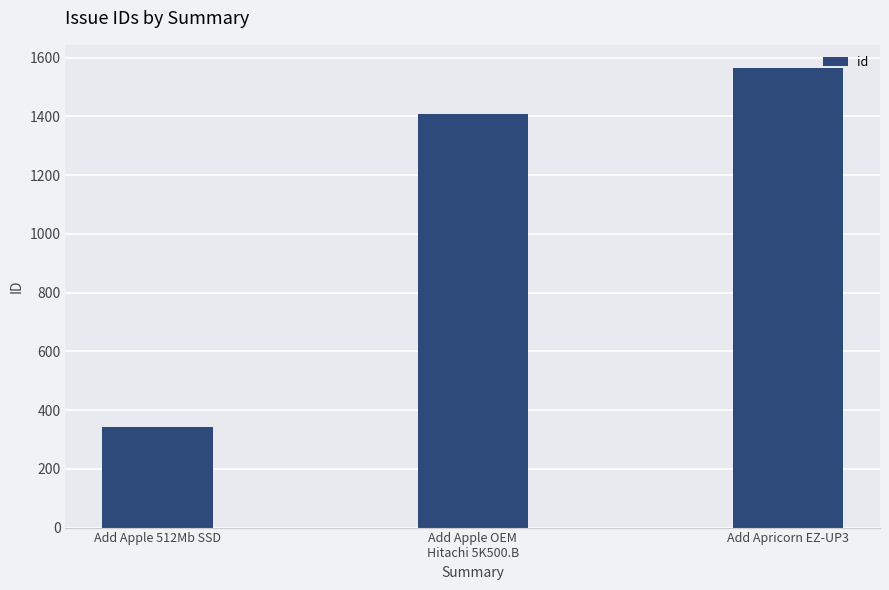

What is the smallest value displayed?

342